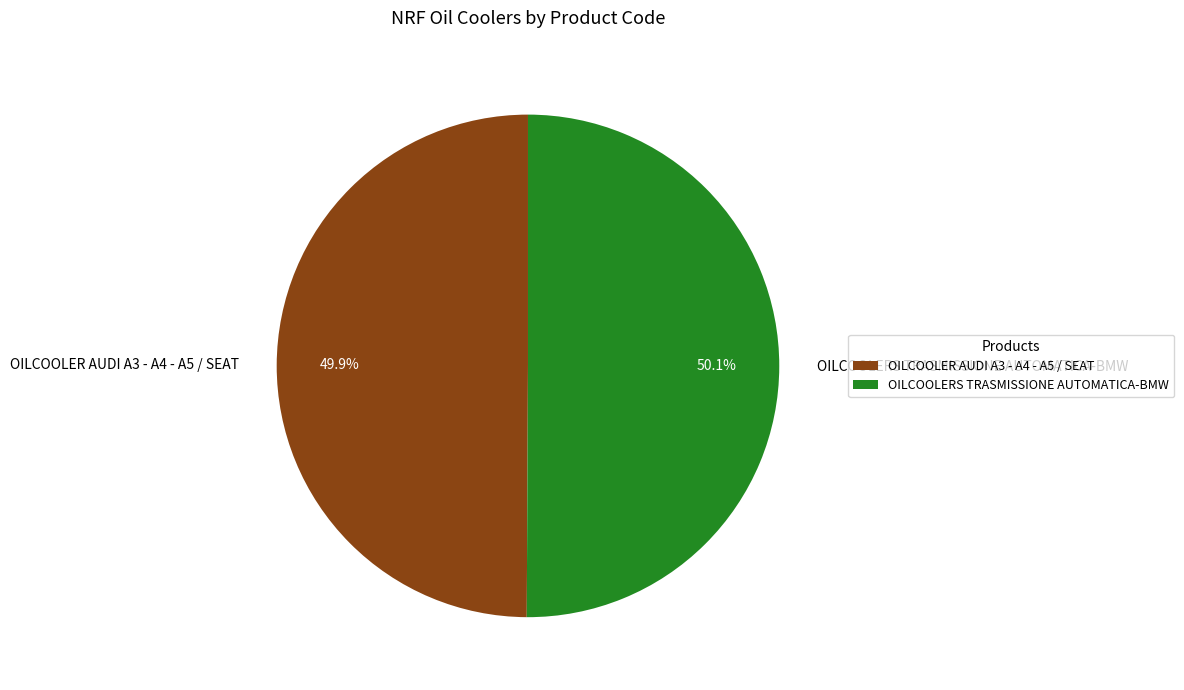

To the nearest percent, what is the combined percentage of OILCOOLERS TRASMISSIONE AUTOMATICA-BMW and OILCOOLER AUDI A3 - A4 - A5 / SEAT?

100%